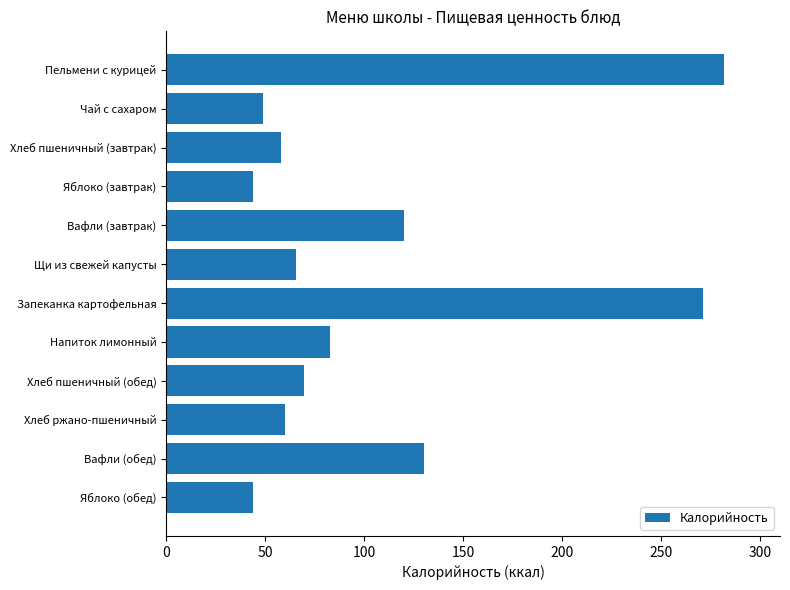

How many data points are above 69?

6